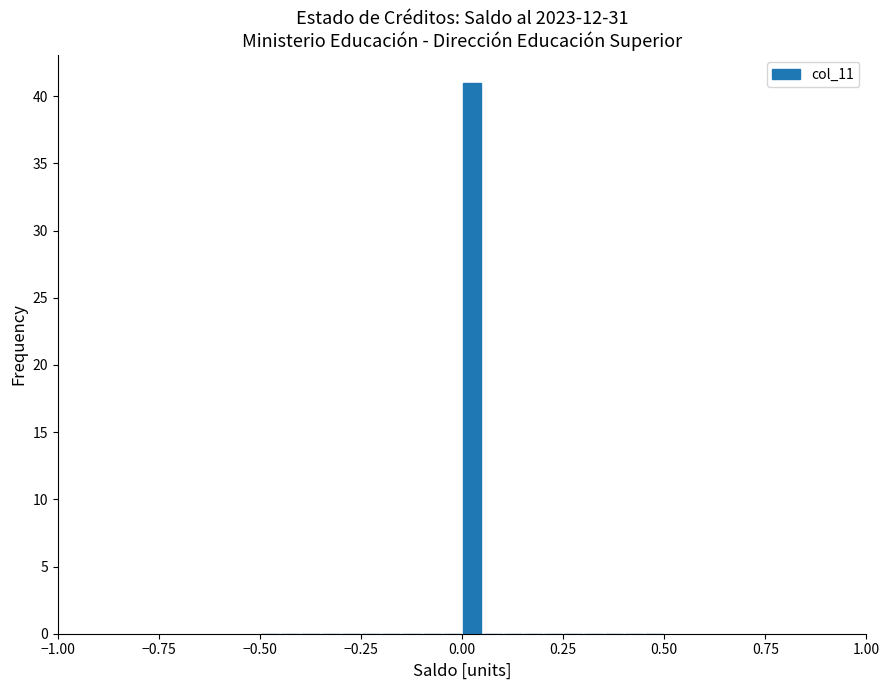

Around what value on the x-axis is the tallest bar? Give the approximate position of its centre, as read against the axis.

0.05